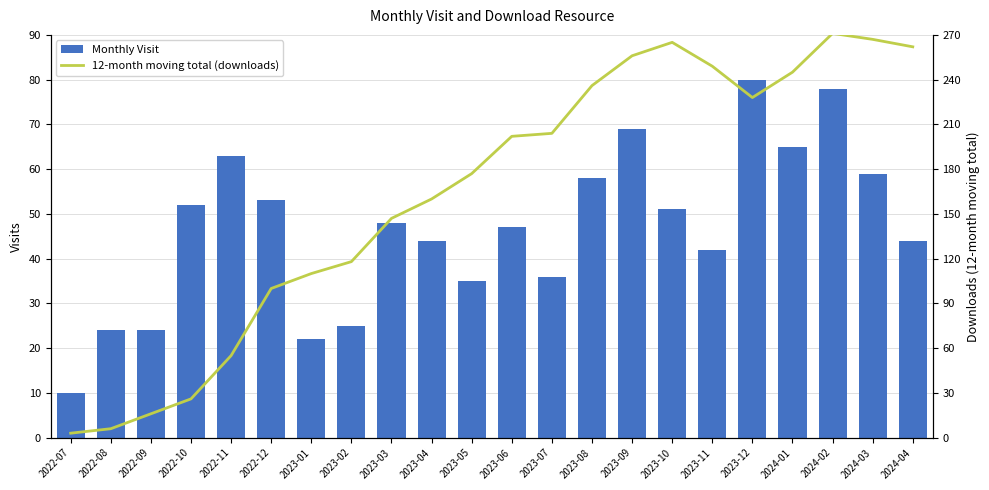

At which label does Monthly Visit reach its peak?

2023-12